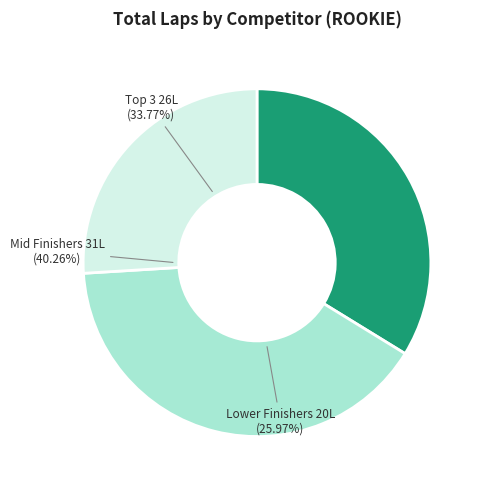

Is CARMEN PINTOR MATO the majority of the pie?

No